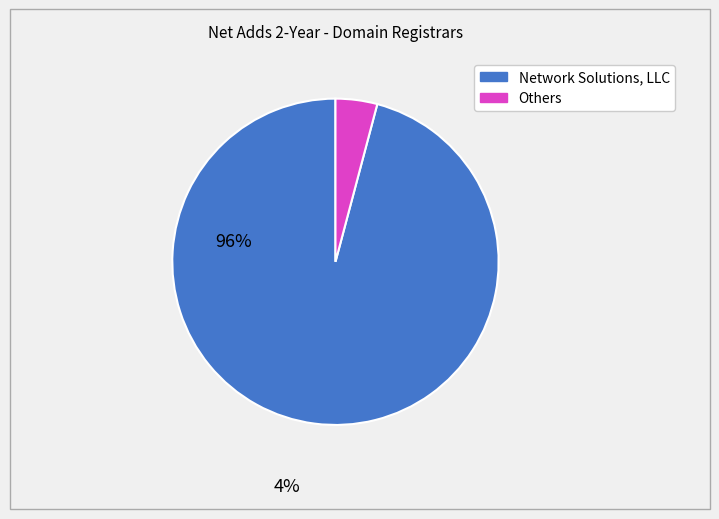

Does any single category account for the majority?

Yes